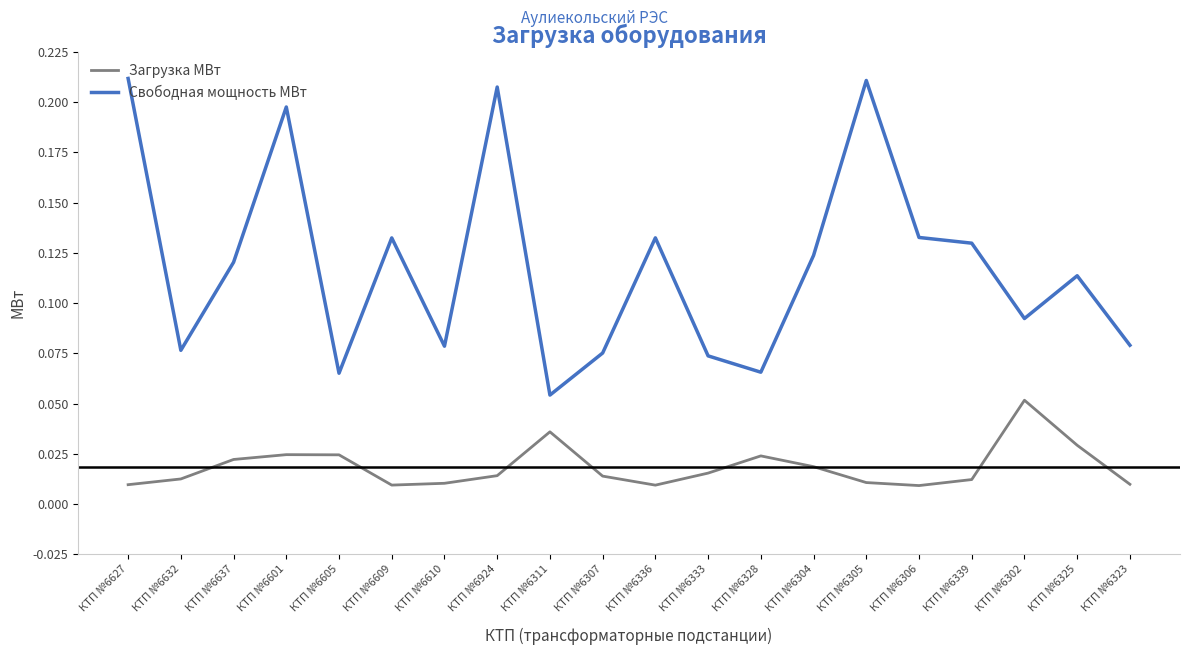

Rank the series by their average value, from highest to lowest.

Свободная мощность МВт, Загрузка МВт